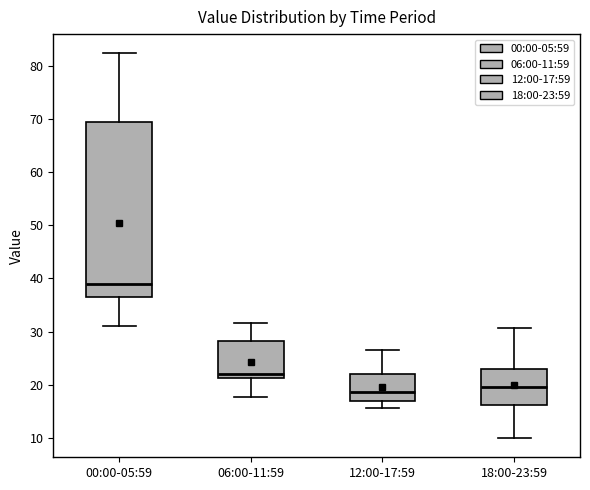

Comparing the boxes themselves (not the whiskers), which one is the tallest?

00:00-05:59